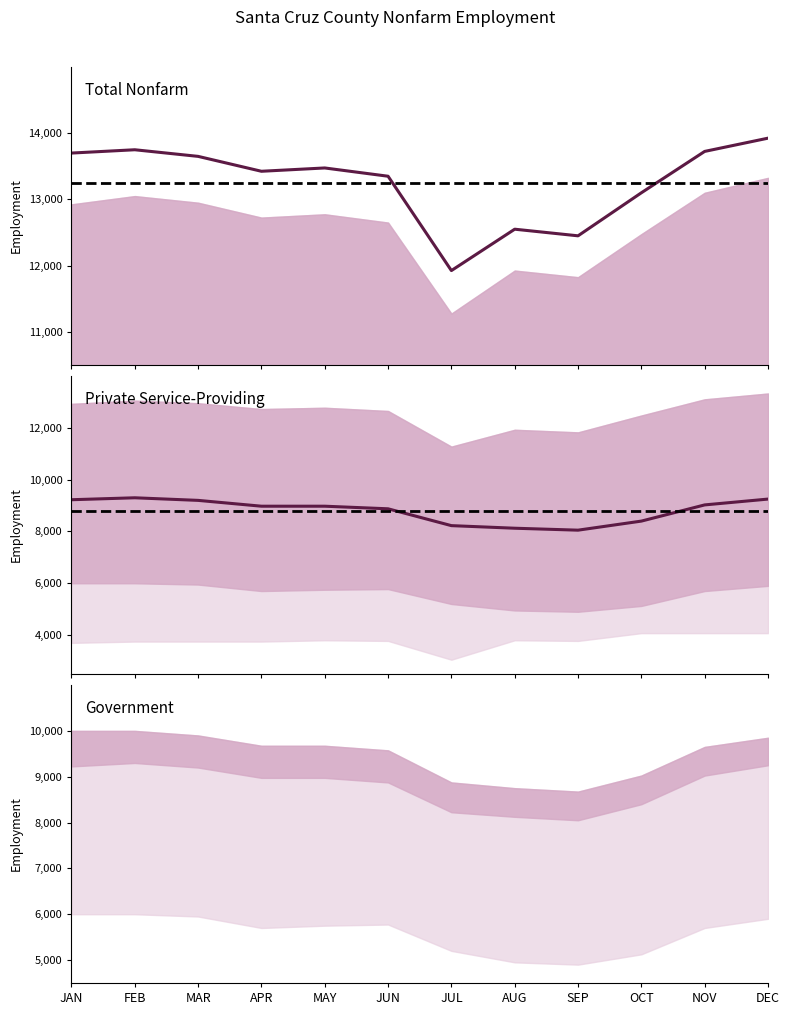

Which label corresponds to the largest value in the chart?

DEC